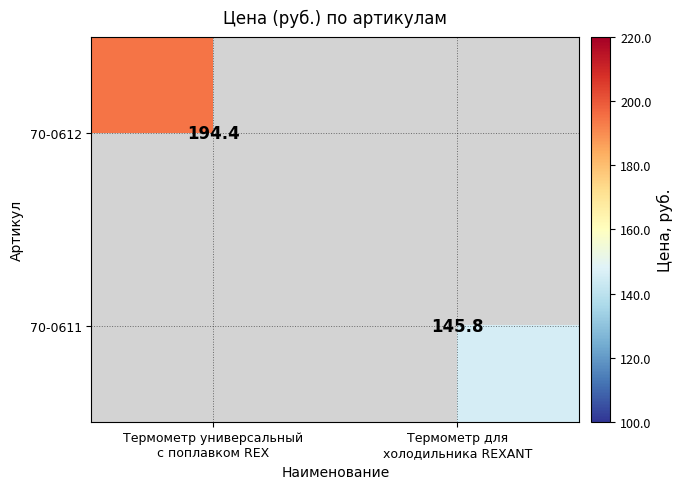

Rank the series at Термометр для холодильника REXANT from highest to lowest value.

70-0611, 70-0612